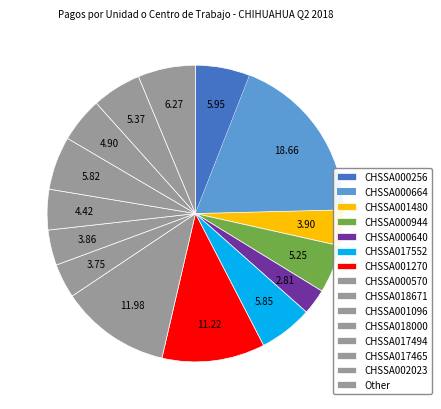

How many slices are in this pie chart?

15